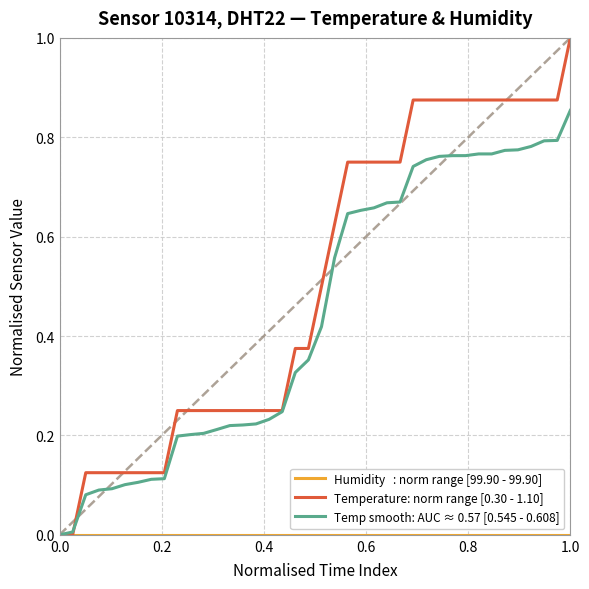

What is the maximum value shown in the chart?

1.0